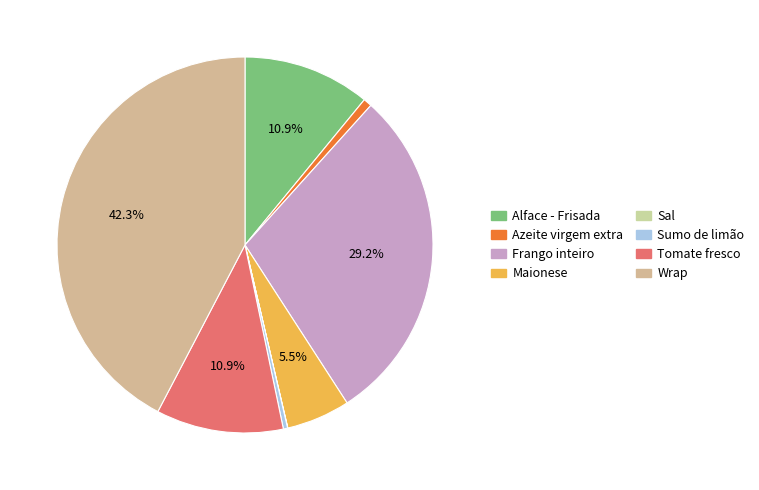

Is it true that Alface - Frisada is 1% of the pie?

False